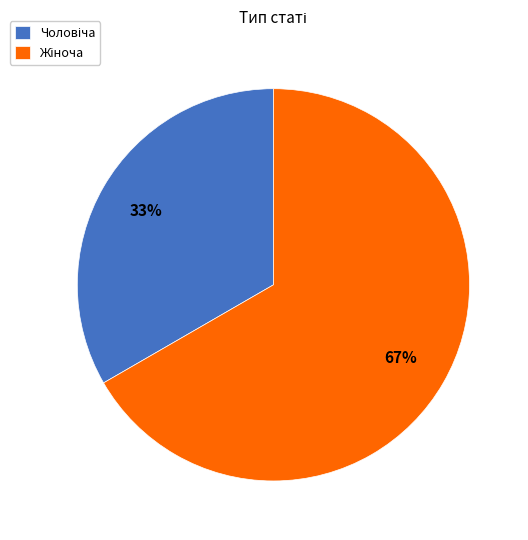

How many segments does this pie chart have?

2